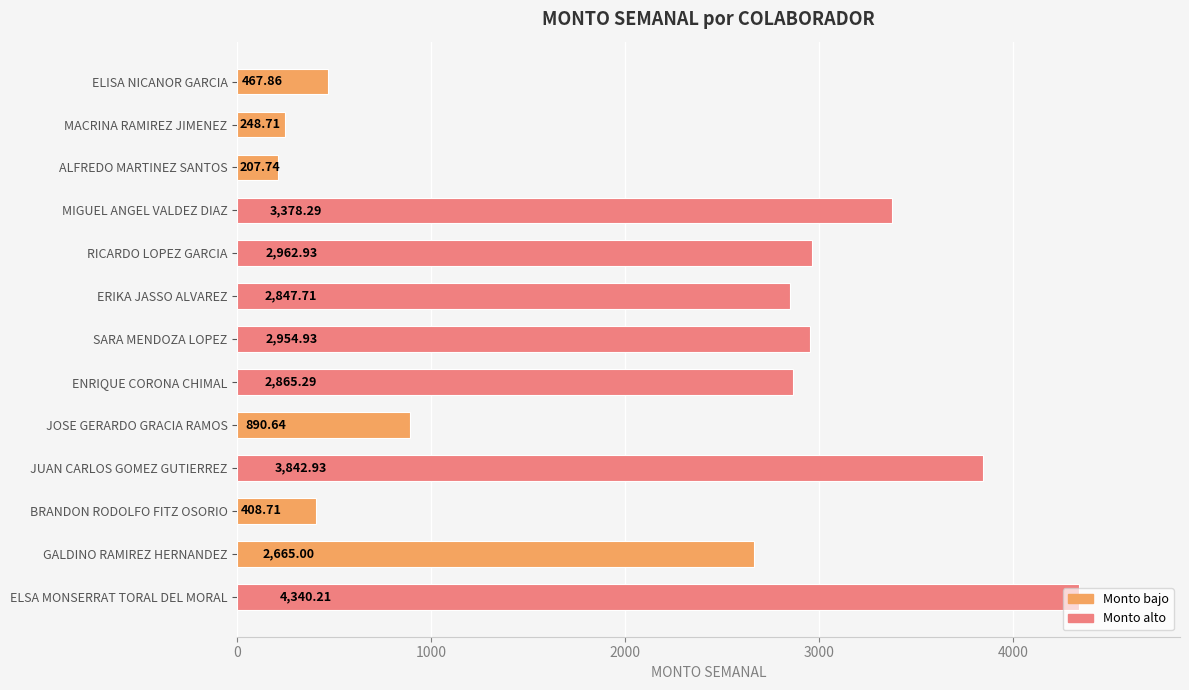

What is the label of the 5th bar from the top?

RICARDO LOPEZ GARCIA